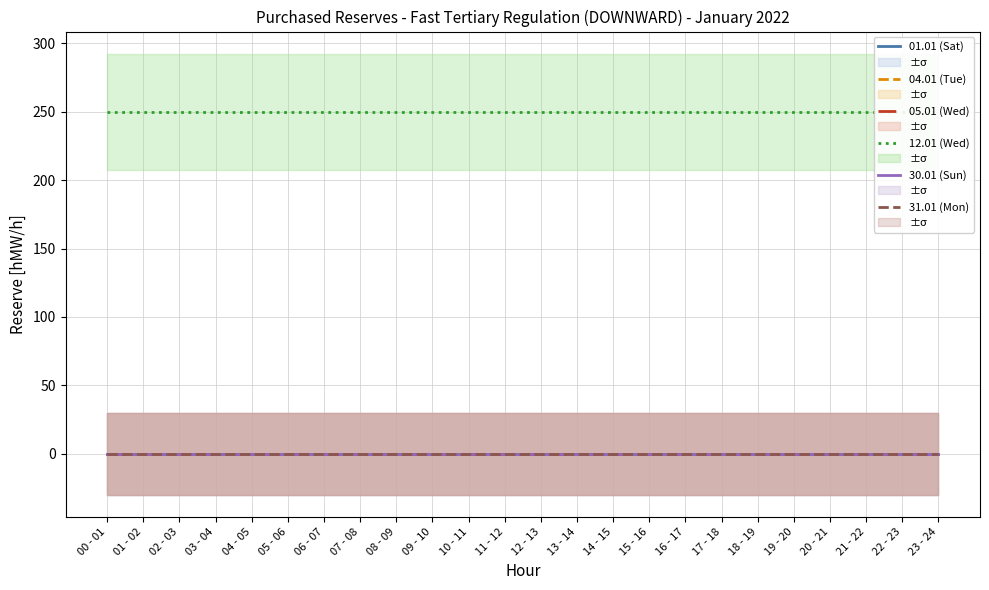

True or false: 05.01 (Wed) and 01.01 (Sat) intersect in this chart.

False